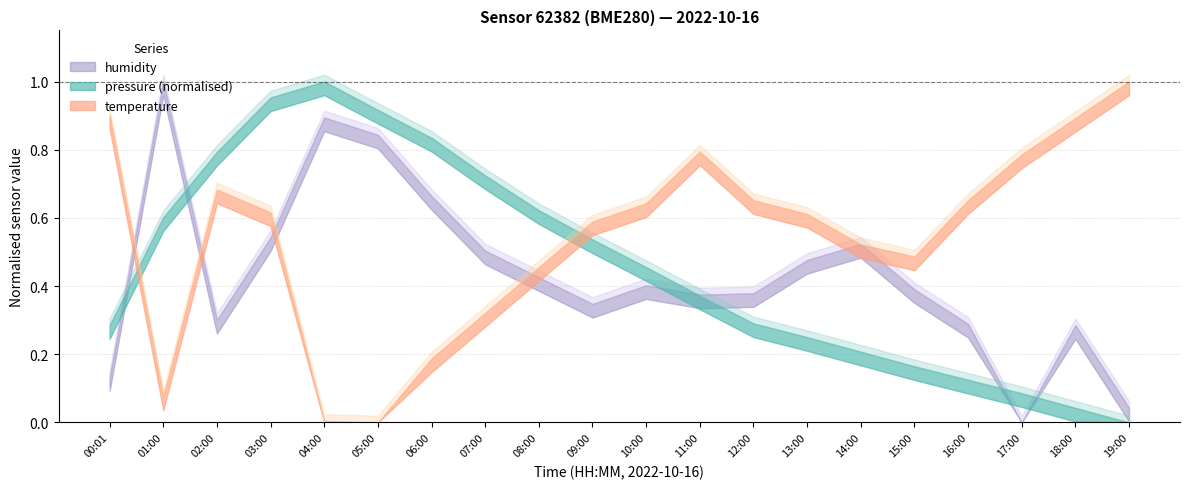

At which category does the chart reach its peak across all series?

04:00